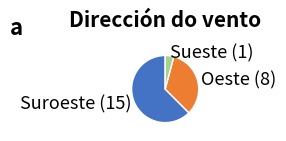

Do Suroeste and Oeste together represent more than half of the pie?

Yes